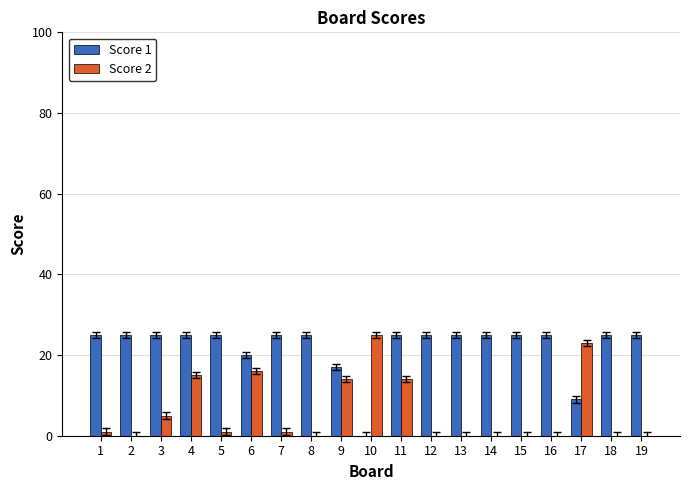

What is the total value across all series at 15?

25